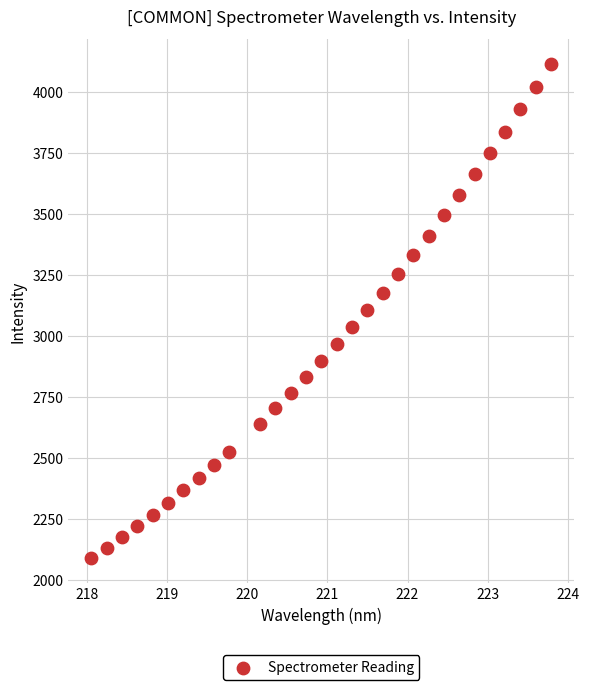

What is the range of Y values (max minus min)?

2023.6